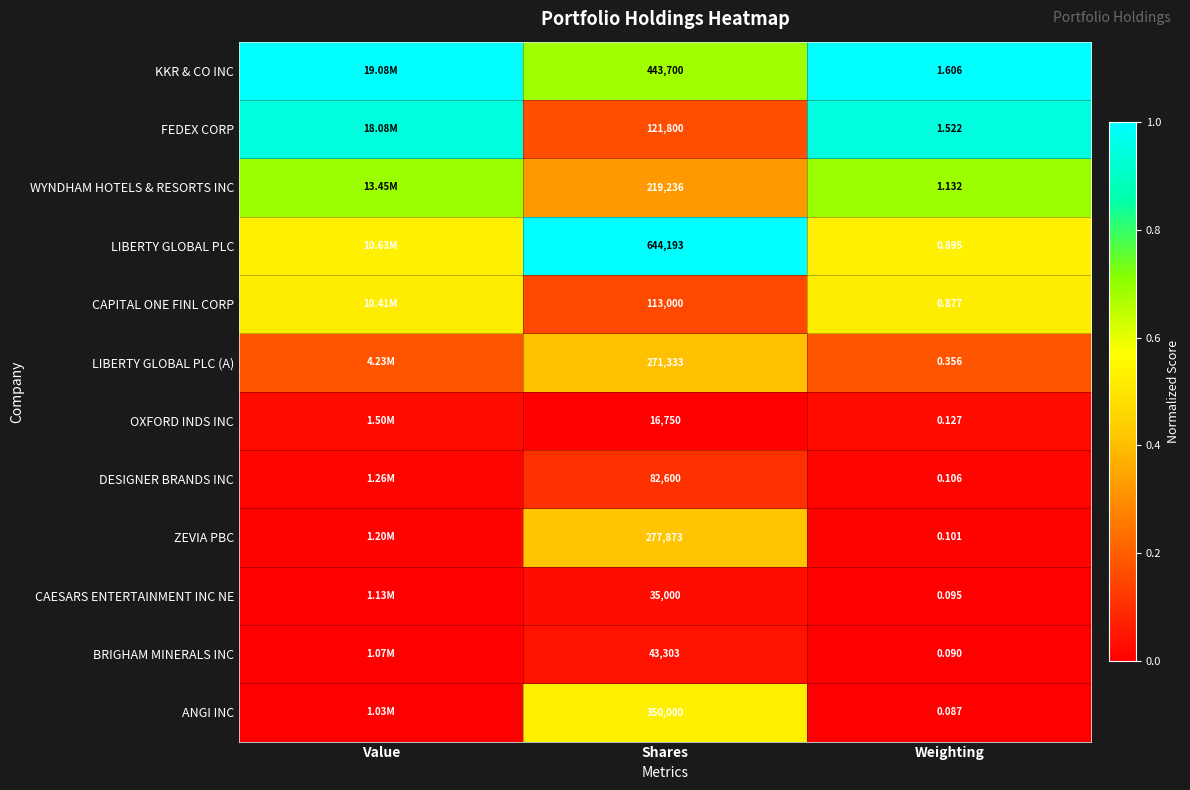

Between Shares and Weighting, which series saw the biggest shift?

LIBERTY GLOBAL PLC